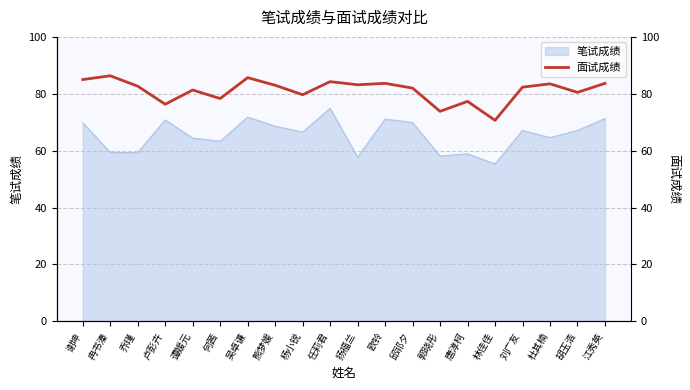

Which has a higher value, 任莉君 or 邱祁夕?

任莉君